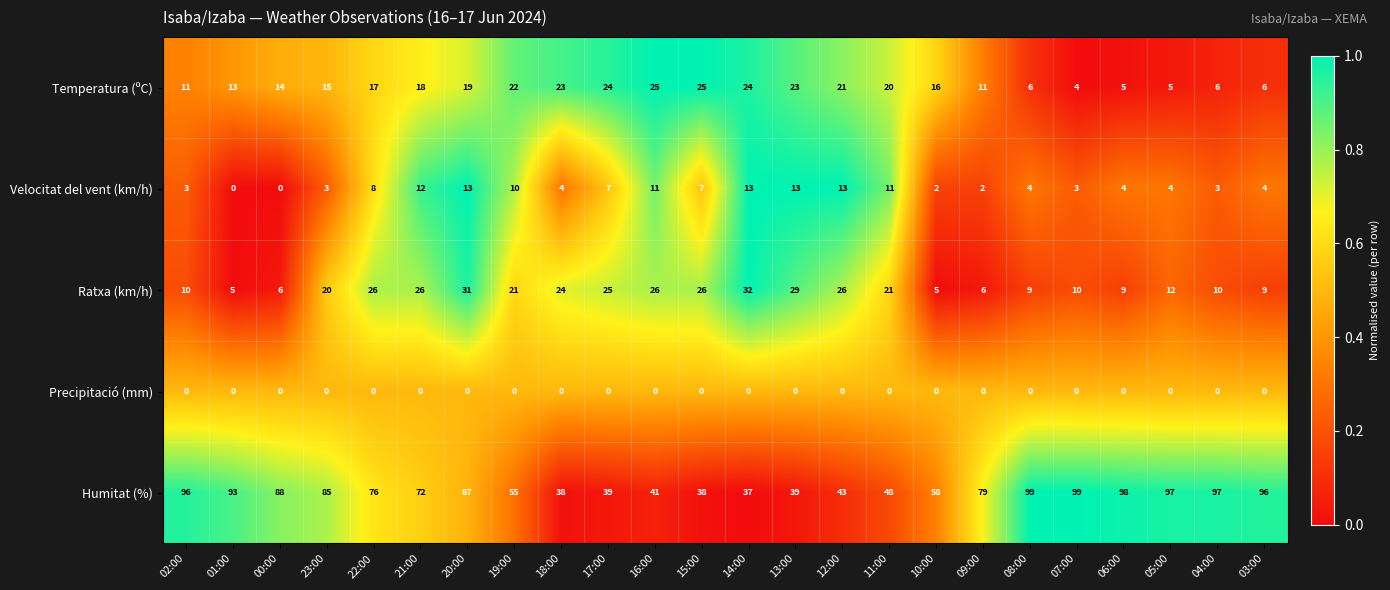

What is the sum of all Ratxa (km/h) values?

424